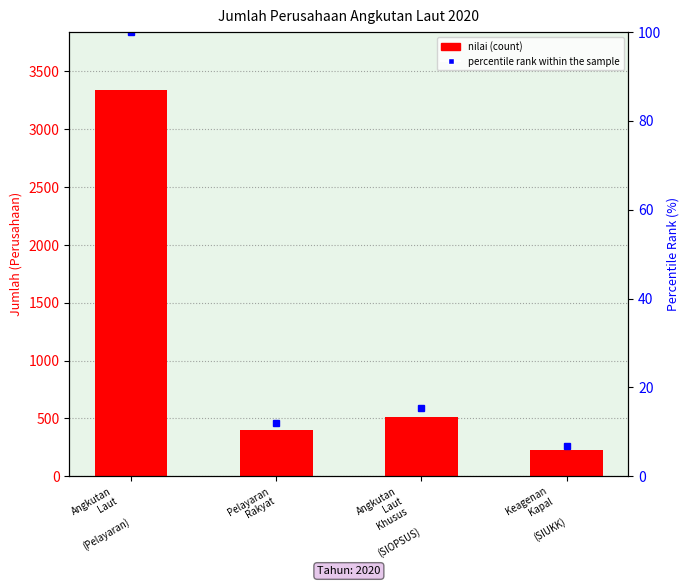

Are the bars horizontal?

No